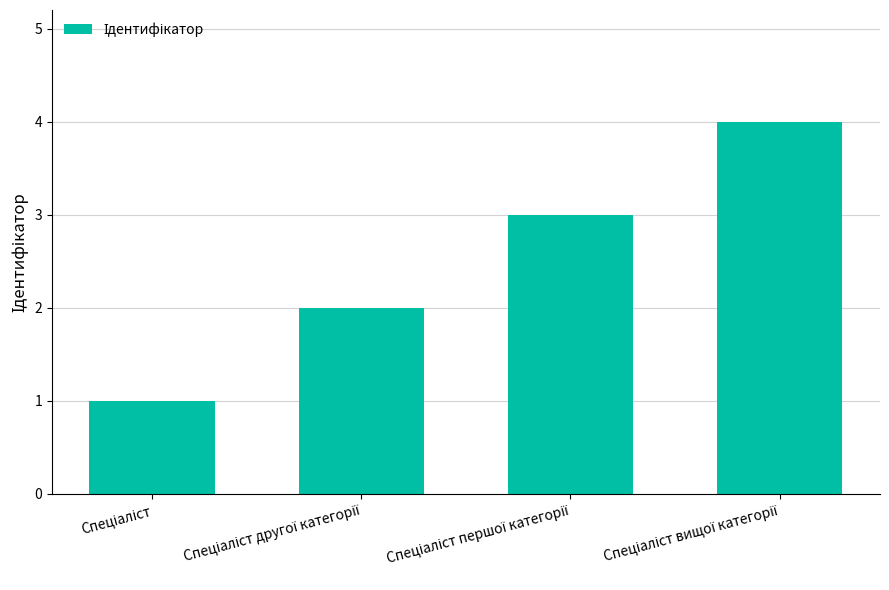

How many values are below 3?

2